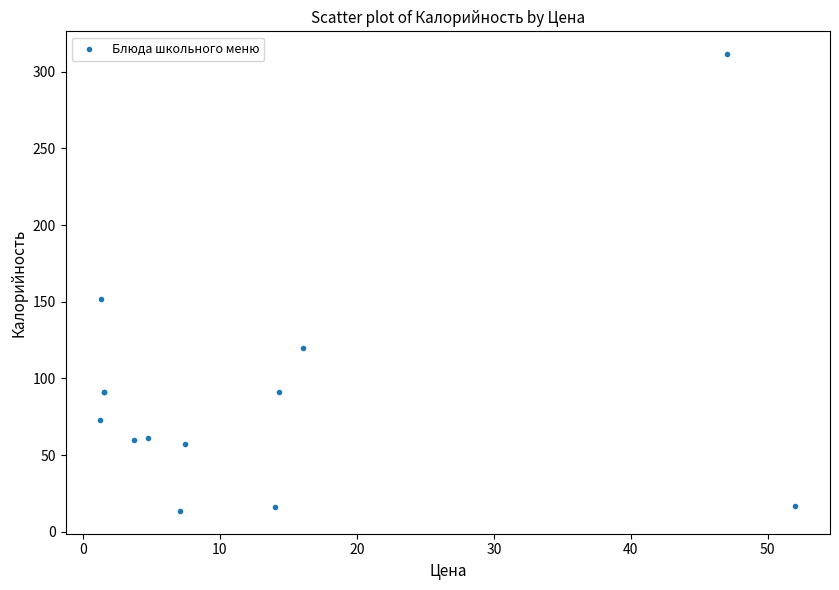

What Y value in the scatter plot is closest to 162?

152.1